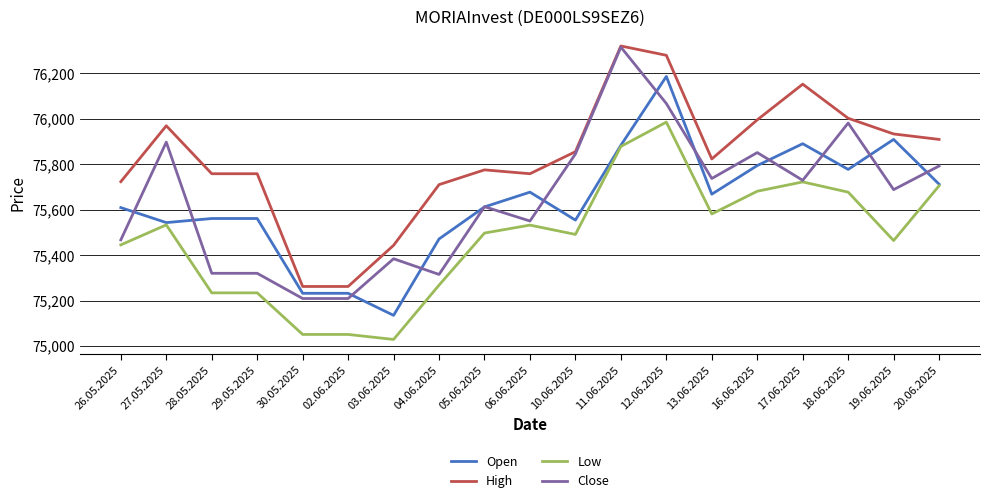

At which label does Close reach its peak?

11.06.2025